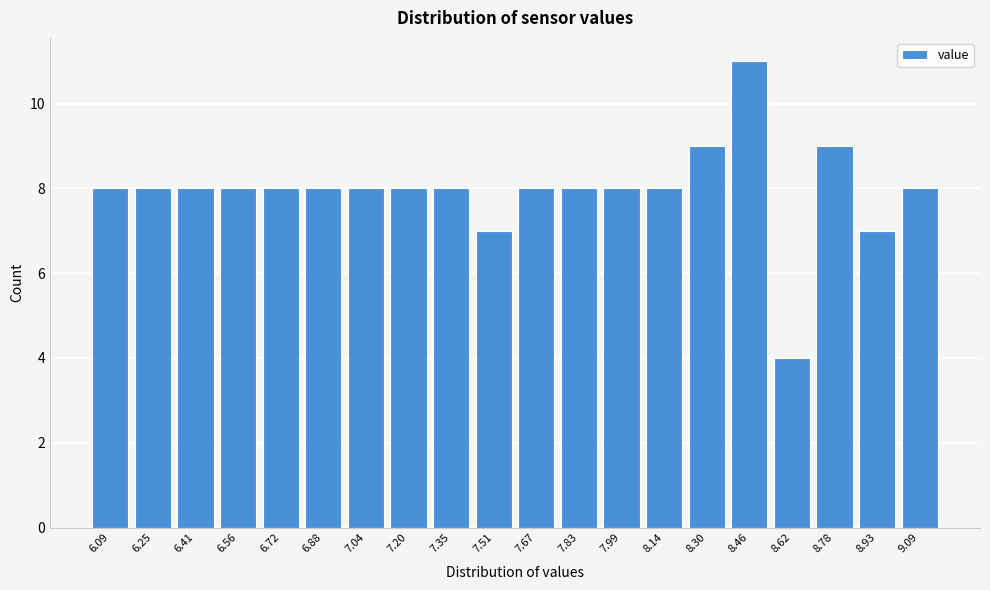

Reading left to right, what are all the values shown in this chart?

8	8	8	8	8	8	8	8	8	7	8	8	8	8	9	11	4	9	7	8